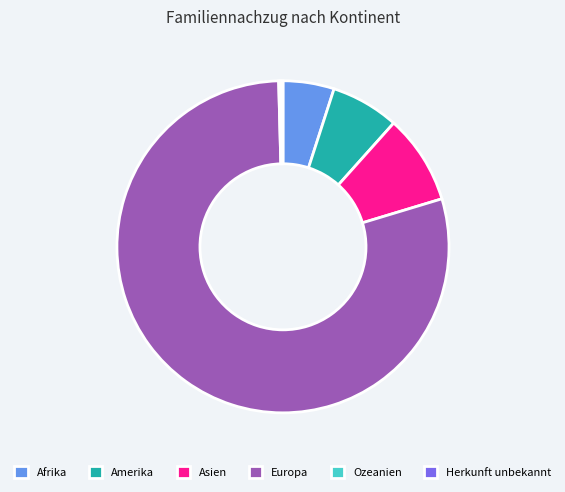

The Asien slice represents 9% of the pie. True or false?

True